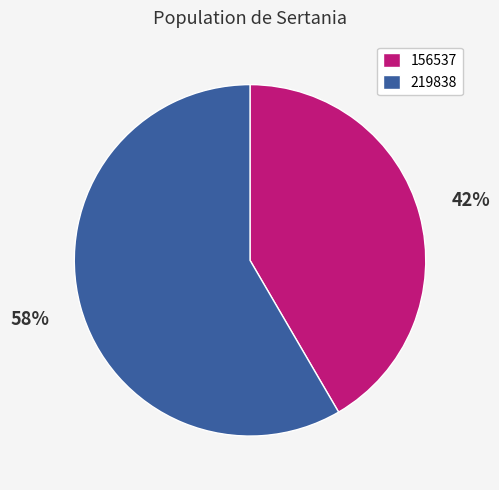

Count the number of slices in the pie.

2